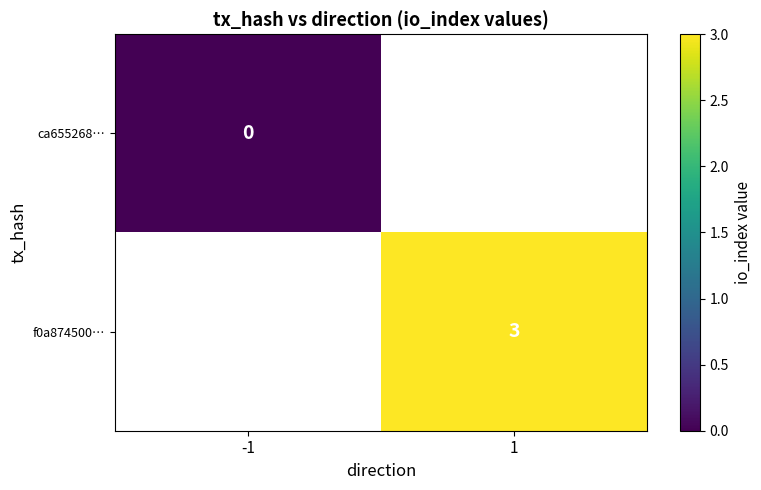

Is the value of ca655268… at -1 greater than the value of f0a874500… at 1?

No